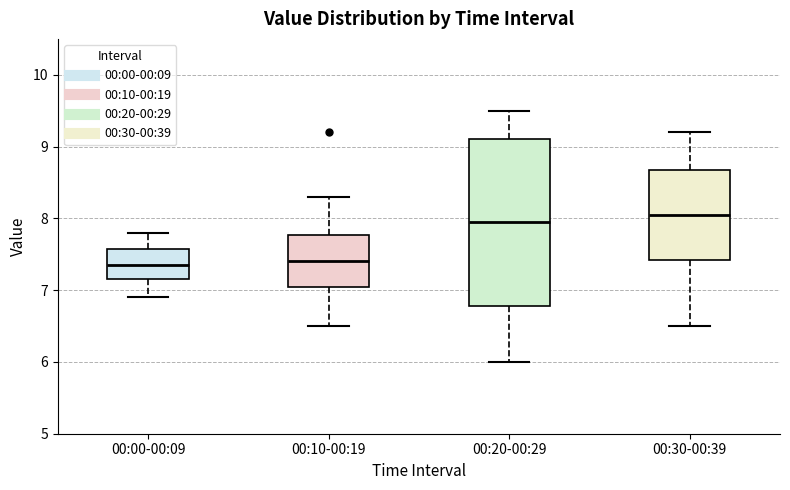

Reading left to right, transcribe this box plot: for each box, give where its median line is, the range the box spans, and where its two whiskers end, as read against the y-axis. The values are not printed on the chart, so give them approximately, as read against the axis.

00:00-00:09: median 7.4, box 7.2 to 7.6, whiskers 6.9 to 7.8
00:10-00:19: median 7.4, box 7.1 to 7.8, whiskers 6.5 to 8.3
00:20-00:29: median 8.0, box 6.8 to 9.1, whiskers 6.0 to 9.5
00:30-00:39: median 8.1, box 7.4 to 8.7, whiskers 6.5 to 9.2